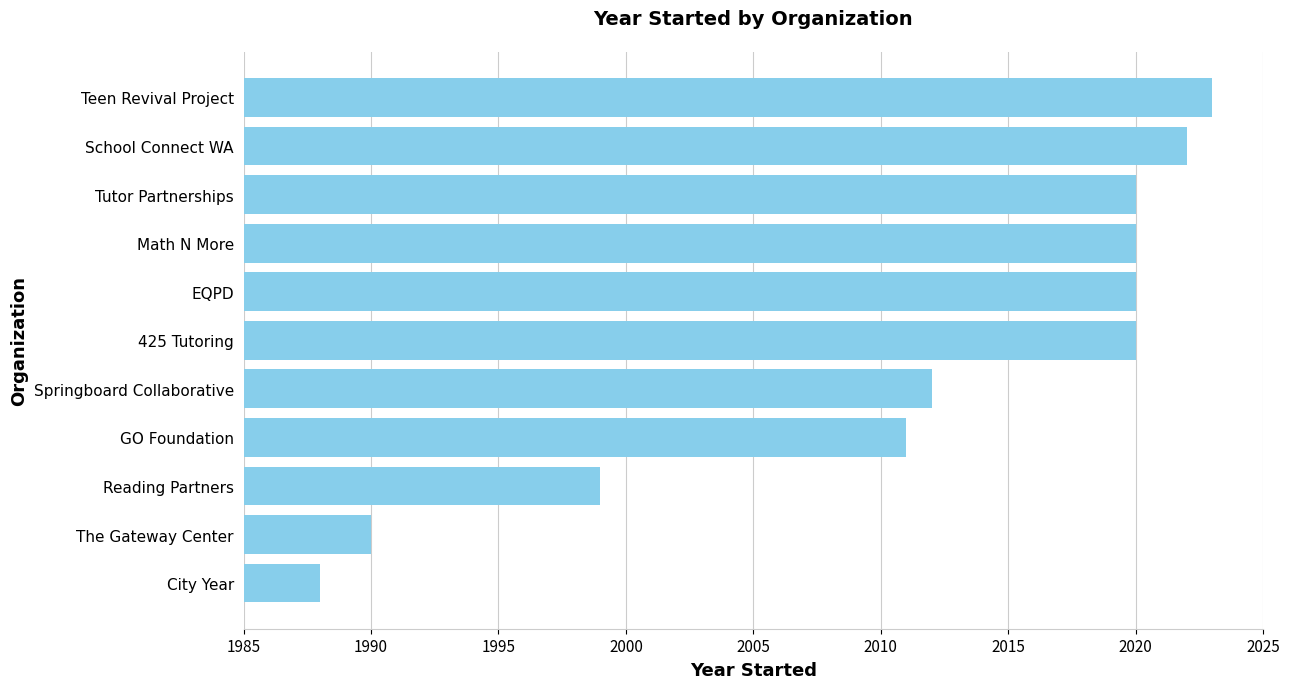

What is the difference between the maximum and minimum values?

35